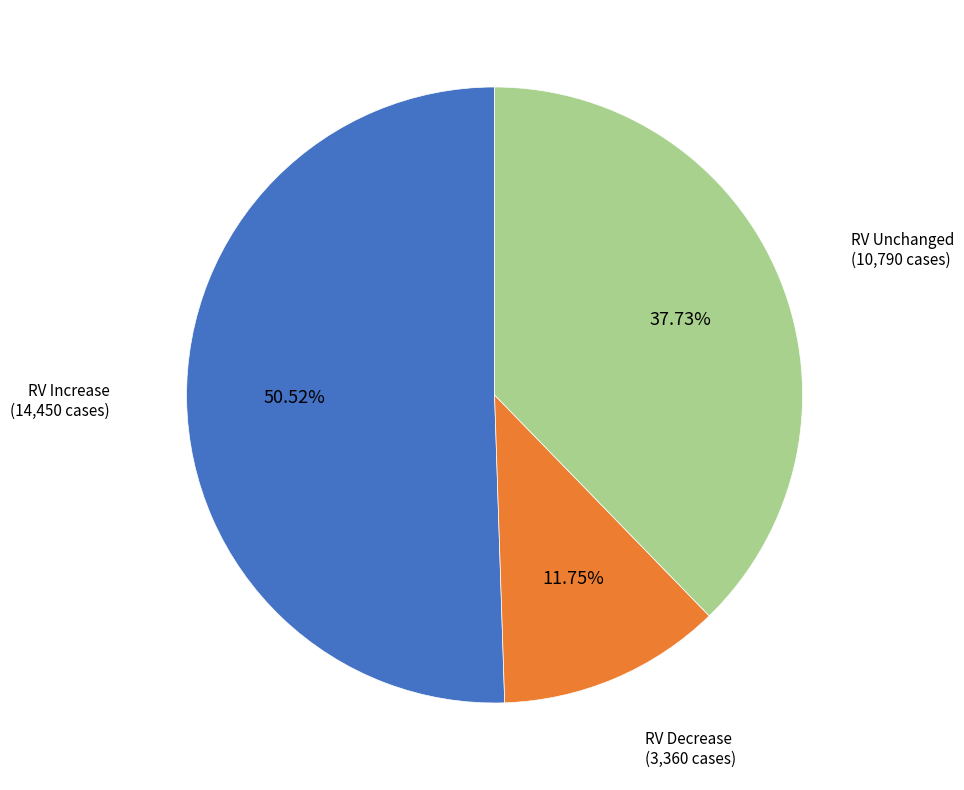

Which category has the smallest portion of the pie?

RV Decrease